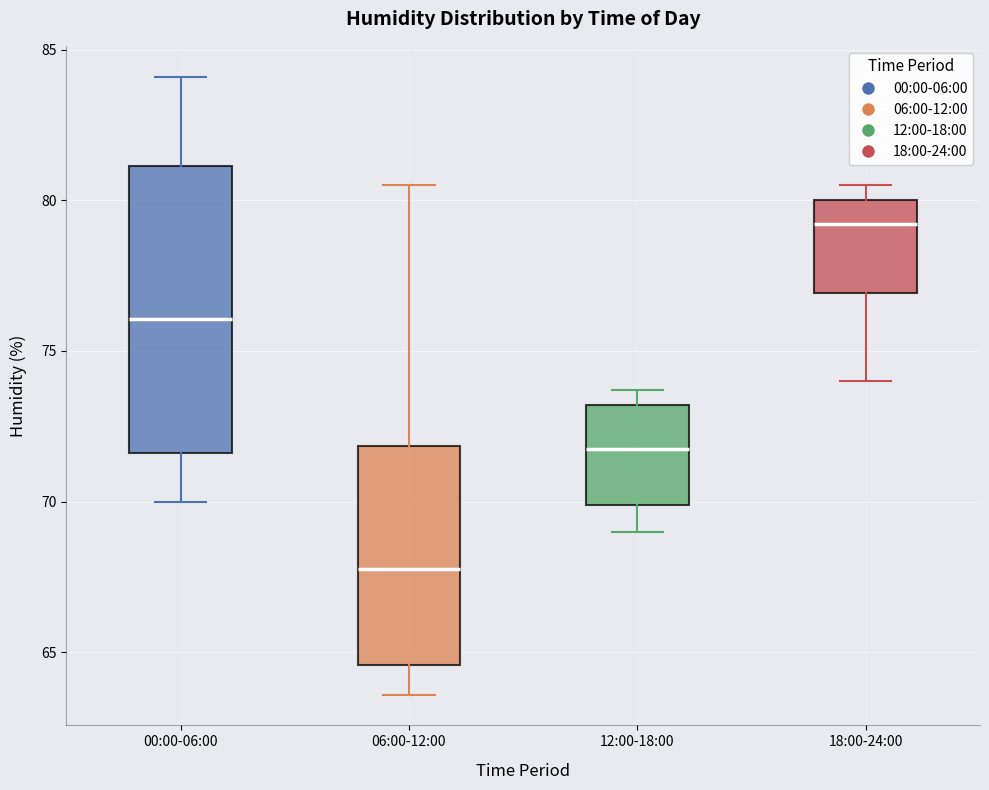

Which box is the tallest, from its lower edge to its upper edge?

00:00-06:00